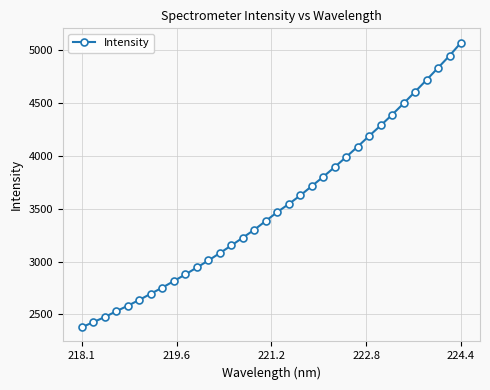

What is the smallest value displayed?

2378.2